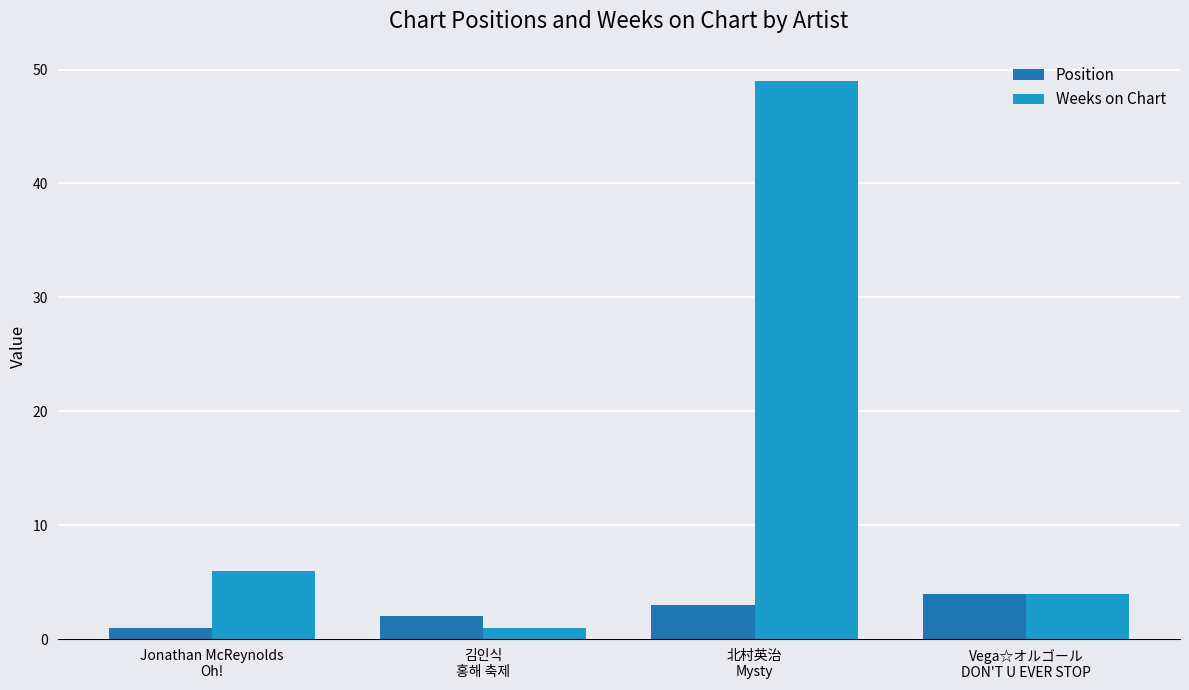

At 北村英治
Mysty, list the series in order from largest to smallest.

Weeks on Chart, Position